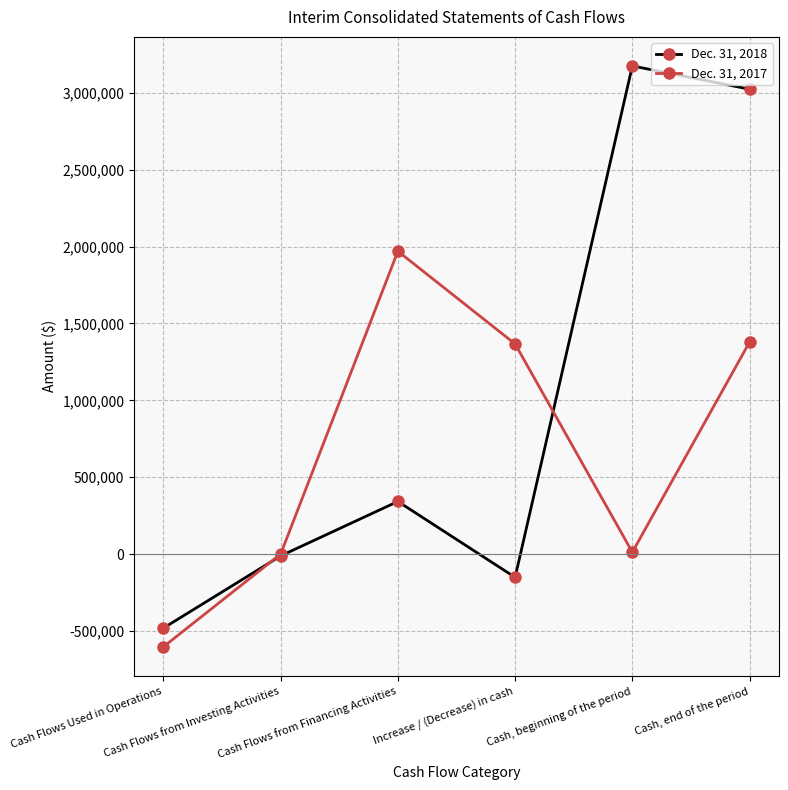

What is the difference between the maximum and minimum values in the Dec. 31, 2018 series?

3657167